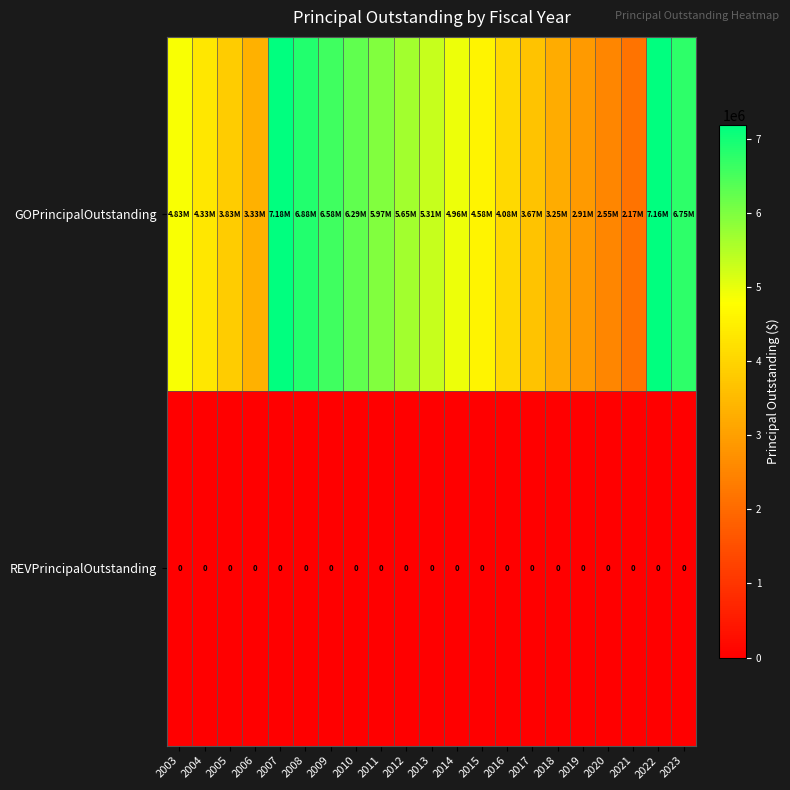

What is the maximum value shown in the chart?

7185000